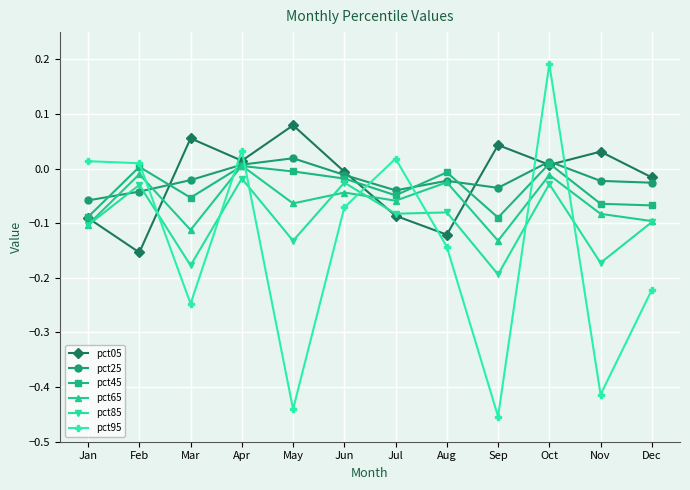

How many values in the pct05 series exceed 0?

6